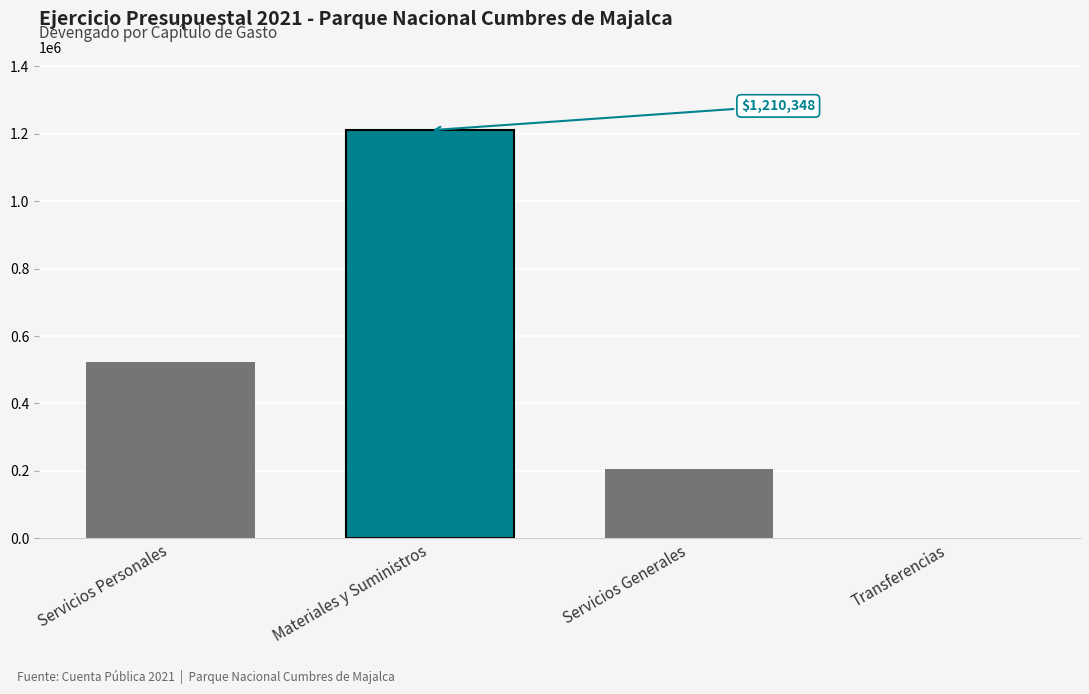

Reading right to left, transcribe all the data shown in this chart.

Transferencias=0	Servicios Generales=204315	Materiales y Suministros=1210348	Servicios Personales=522000